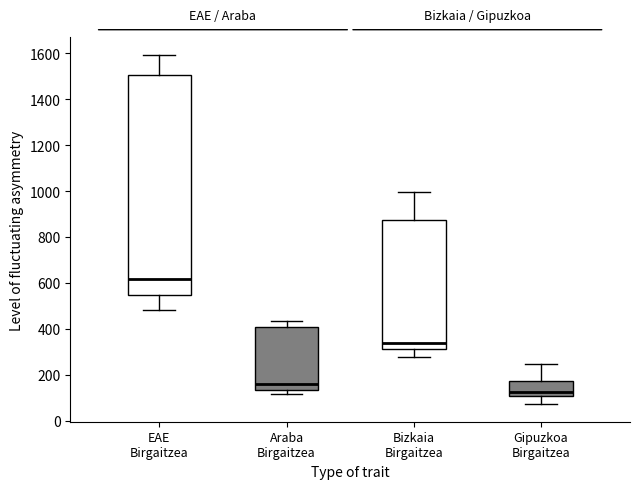

Reading left to right, transcribe this box plot: for each box, give where its median line is, the range the box spans, and where its two whiskers end, as read against the y-axis. The values are not printed on the chart, so give them approximately, as read against the axis.

EAE Birgaitzea: median 620, box 540 to 1500, whiskers 480 to 1600
Araba Birgaitzea: median 160, box 140 to 400, whiskers 120 to 440
Bizkaia Birgaitzea: median 340, box 320 to 880, whiskers 280 to 1000
Gipuzkoa Birgaitzea: median 120, box 100 to 180, whiskers 80 to 240